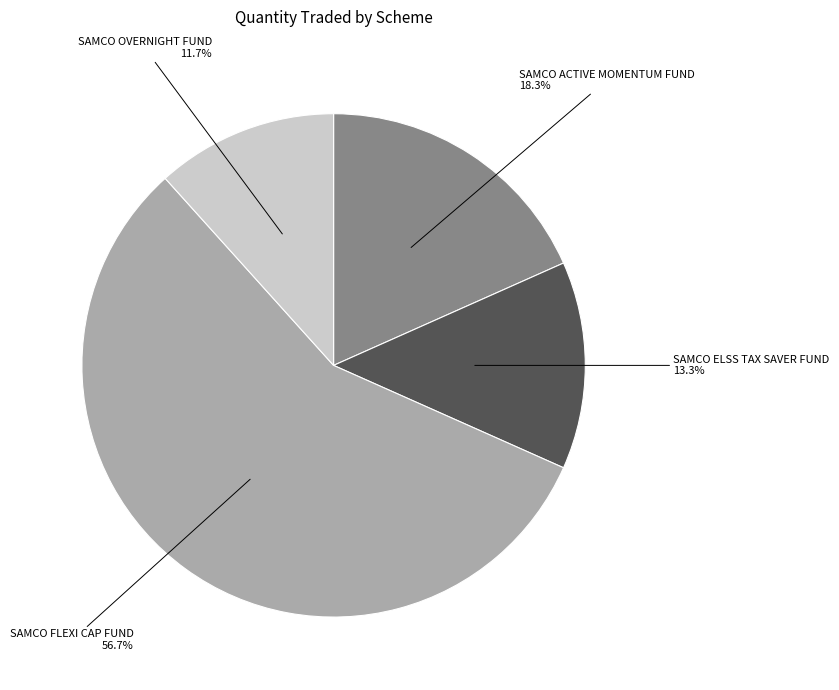

The SAMCO FLEXI CAP FUND slice represents 42% of the pie. True or false?

False